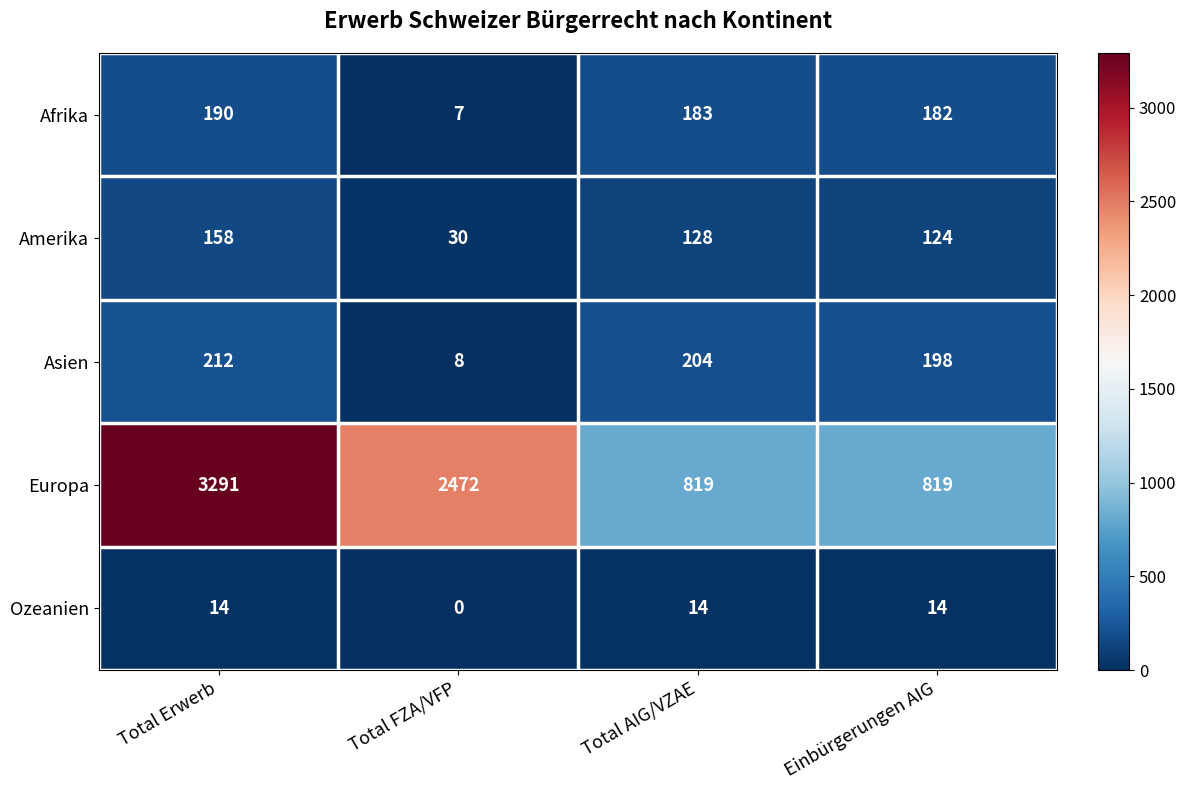

Which series has the largest total across all categories?

Europa